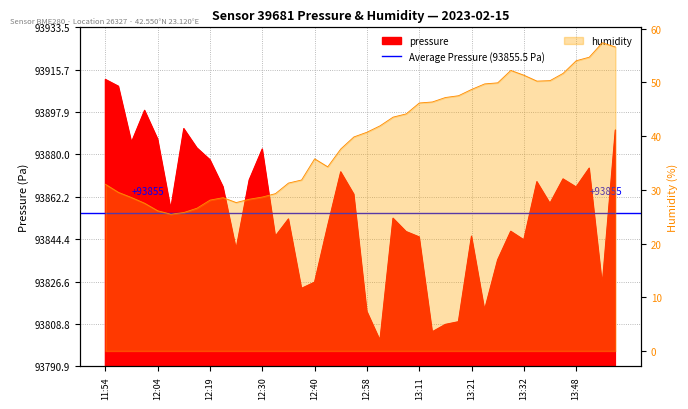

In humidity, how many points are lower than both neighbors (excluding endpoints)?

4